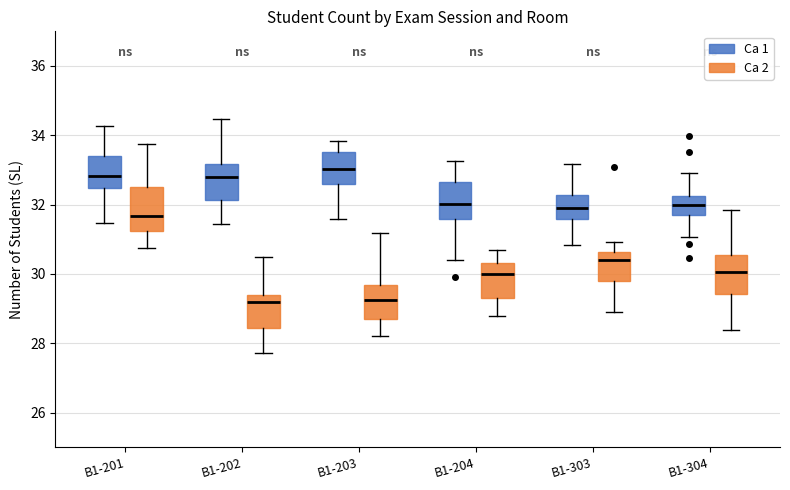

Reading left to right, read every box against the y-axis: the position of its median line, the range the box covers, and the ends of its whiskers. The values are not printed on the chart, so give them approximately, as read against the axis.

B1-201 (Ca 1): median 32.8, box 32.4 to 33.4, whiskers 31.4 to 34.2
B1-201 (Ca 2): median 31.6, box 31.2 to 32.6, whiskers 30.8 to 33.8
B1-202 (Ca 1): median 32.8, box 32.2 to 33.2, whiskers 31.4 to 34.4
B1-202 (Ca 2): median 29.2, box 28.4 to 29.4, whiskers 27.8 to 30.4
B1-203 (Ca 1): median 33.0, box 32.6 to 33.6, whiskers 31.6 to 33.8
B1-203 (Ca 2): median 29.2, box 28.6 to 29.6, whiskers 28.2 to 31.2
B1-204 (Ca 1): median 32.0, box 31.6 to 32.6, whiskers 30.4 to 33.2
B1-204 (Ca 2): median 30.0, box 29.4 to 30.4, whiskers 28.8 to 30.6
B1-303 (Ca 1): median 32.0, box 31.6 to 32.2, whiskers 30.8 to 33.2
B1-303 (Ca 2): median 30.4, box 29.8 to 30.6, whiskers 28.8 to 31.0
B1-304 (Ca 1): median 32.0, box 31.8 to 32.2, whiskers 31.0 to 33.0
B1-304 (Ca 2): median 30.0, box 29.4 to 30.6, whiskers 28.4 to 31.8